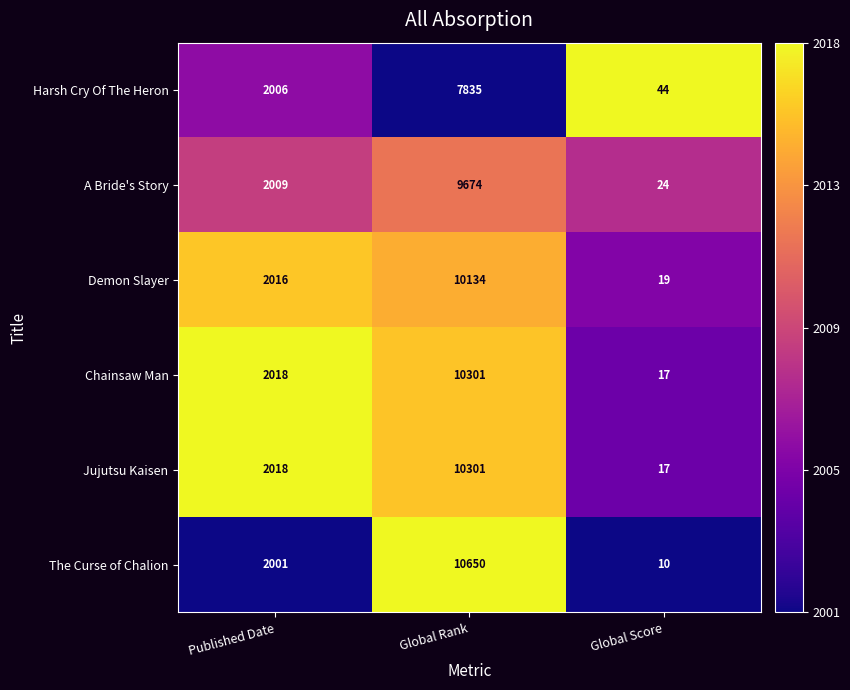

Which series has the widest spread of values?

The Curse of Chalion